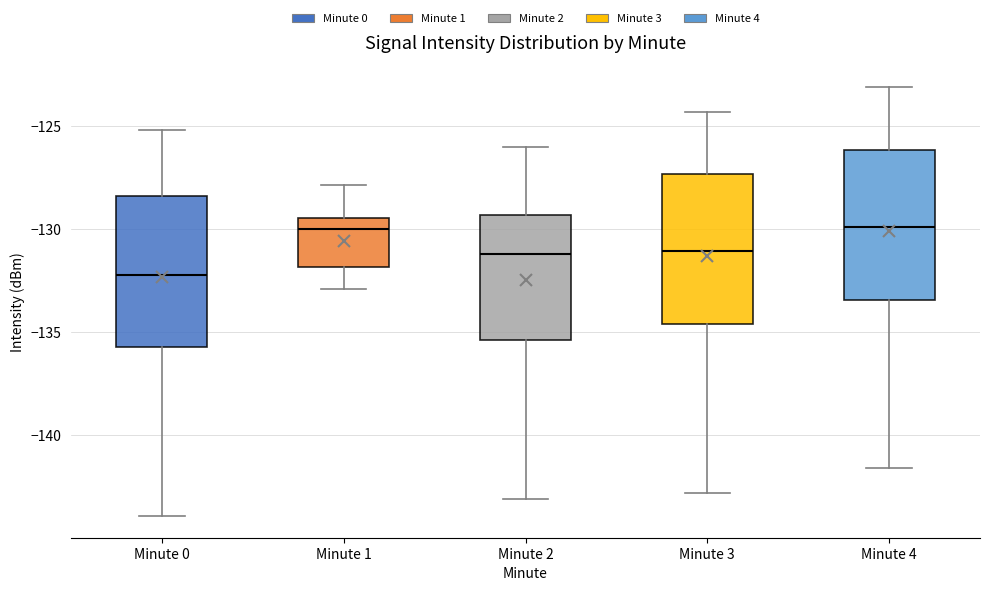

Reading left to right, transcribe this box plot: for each box, give where its median line is, the range the box spans, and where its two whiskers end, as read against the y-axis. The values are not printed on the chart, so give them approximately, as read against the axis.

Minute 0: median -132.0, box -135.5 to -128.5, whiskers -144.0 to -125.0
Minute 1: median -130.0, box -132.0 to -129.5, whiskers -133.0 to -128.0
Minute 2: median -131.0, box -135.5 to -129.5, whiskers -143.0 to -126.0
Minute 3: median -131.0, box -134.5 to -127.5, whiskers -143.0 to -124.5
Minute 4: median -130.0, box -133.5 to -126.0, whiskers -141.5 to -123.0